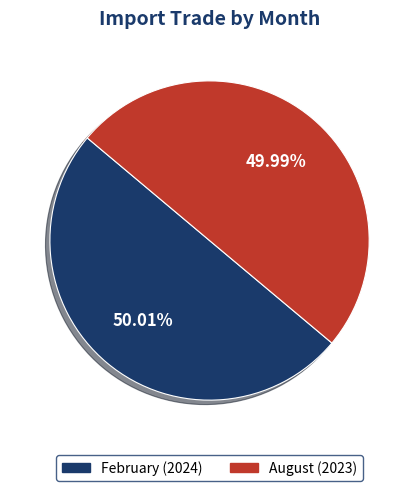

What percentage is NOT represented by February?

50.0%